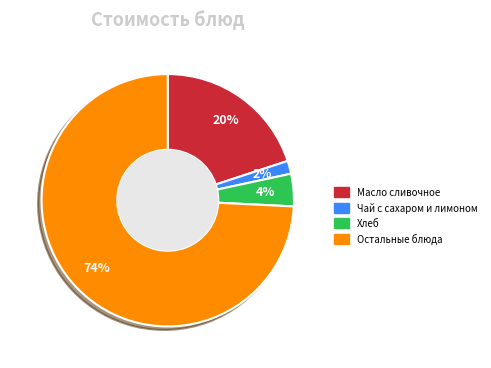

Is there a majority slice in this chart?

Yes